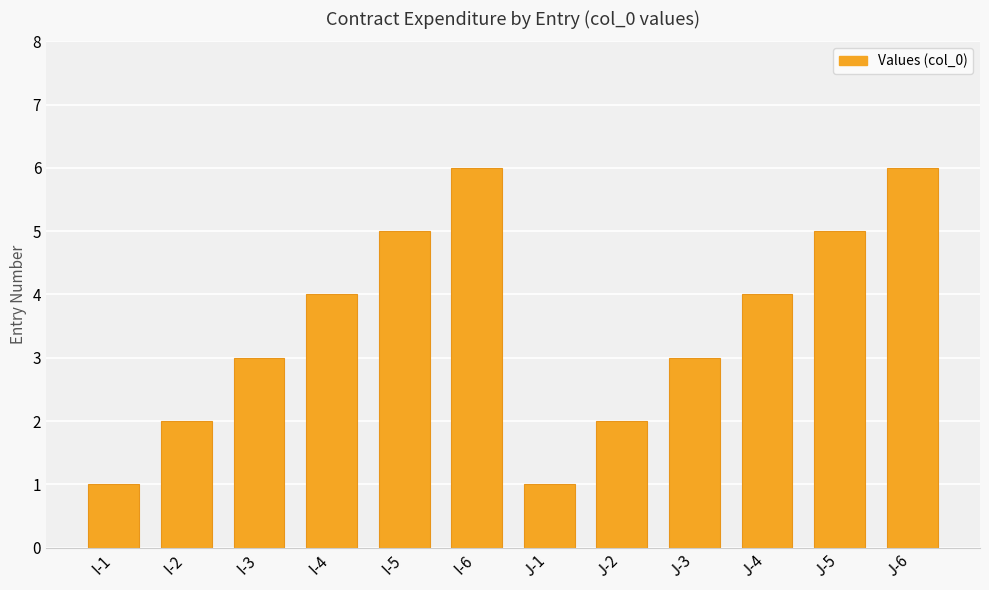

Between I-5 and J-6, which is larger?

J-6